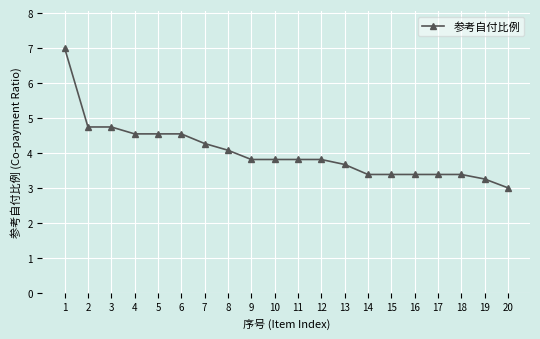

What is the difference between the maximum and minimum values?

4.0